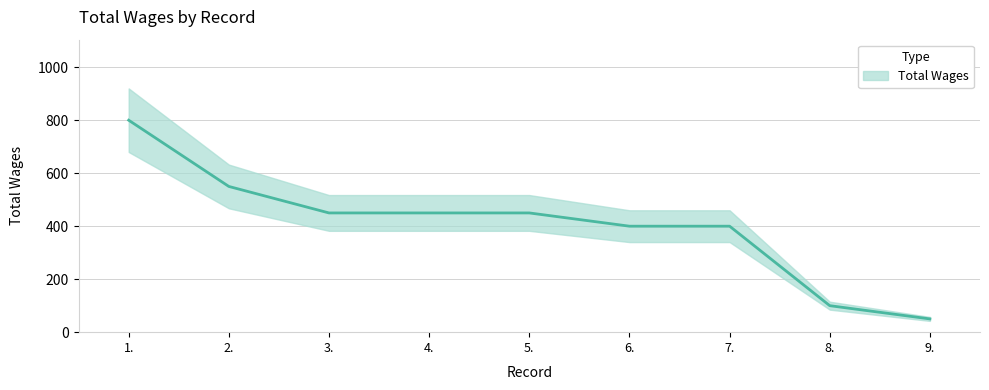

At which label is the value closest to 425?

3.